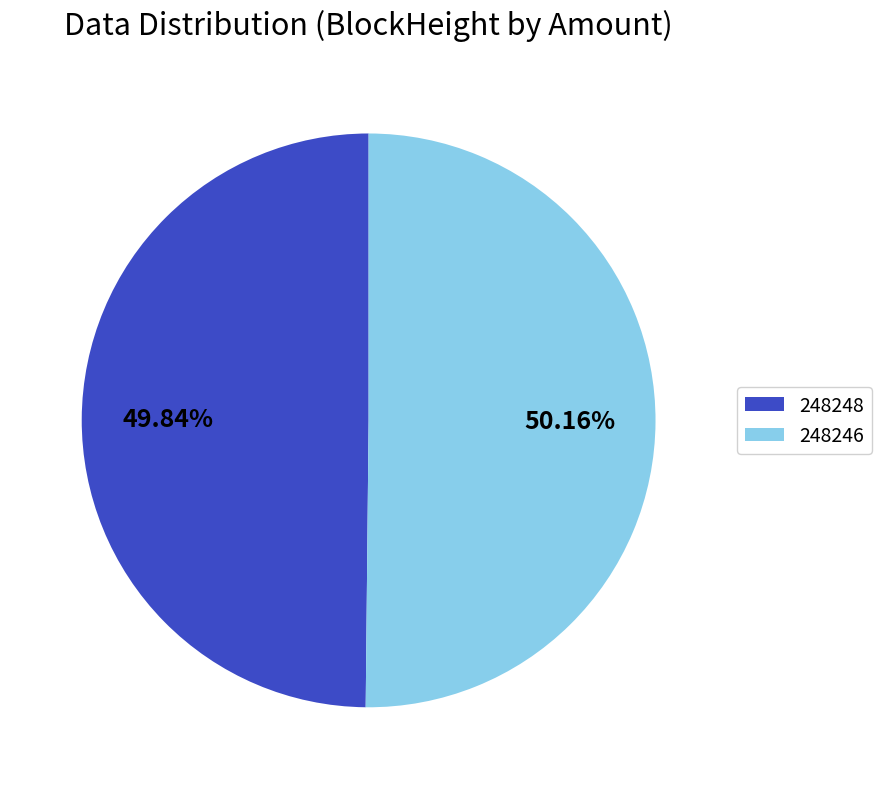

Is it true that 248246 is 99% of the pie?

False